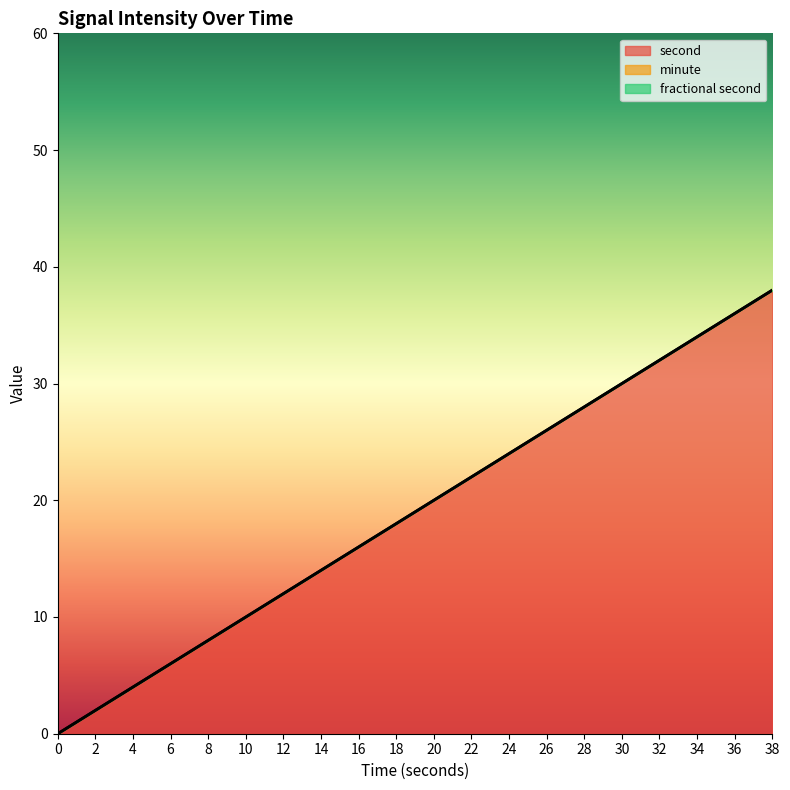

How many data points does each series have?

20